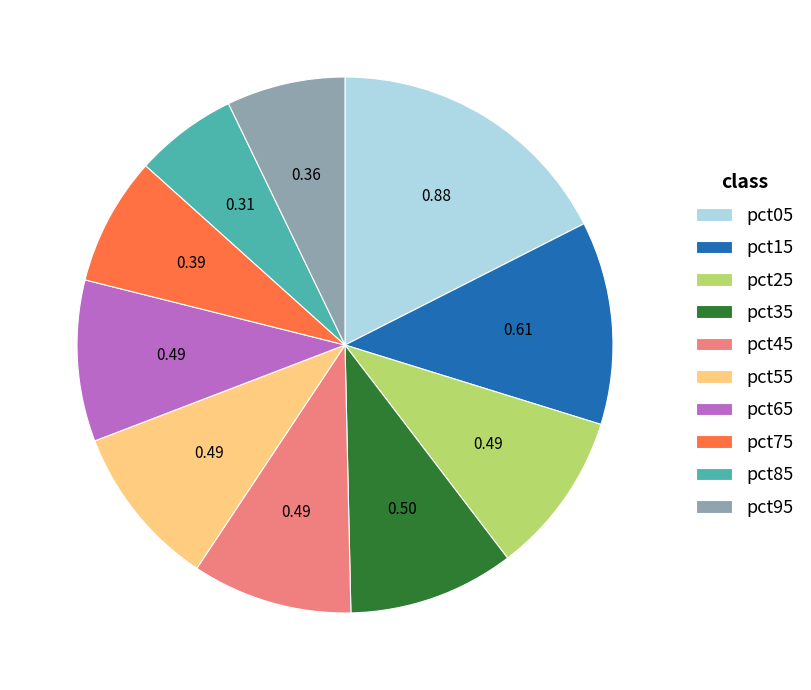

Does any single category account for the majority?

No